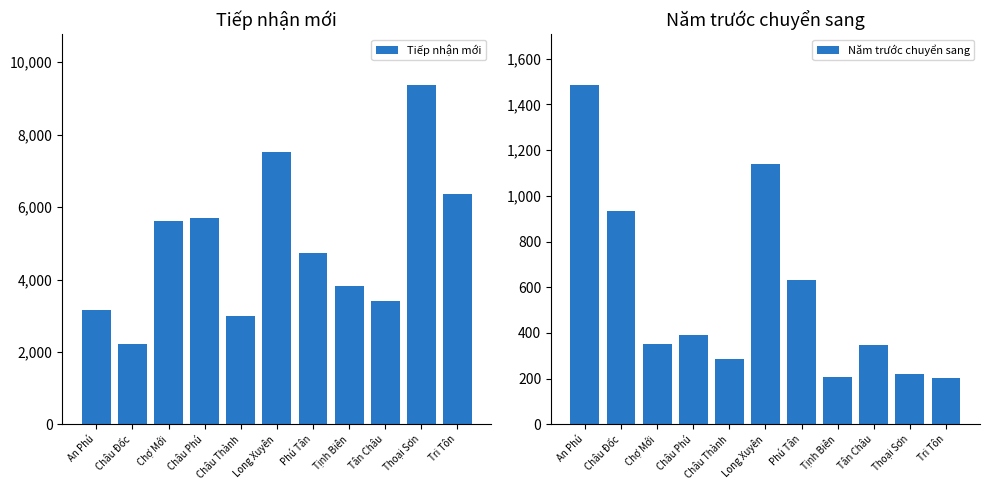

Rank the categories by Tiếp nhận mới value from highest to lowest.

Thoại Sơn, Long Xuyên, Tri Tôn, Châu Phú, Chợ Mới, Phú Tân, Tịnh Biên, Tân Châu, An Phú, Châu Thành, Châu Đốc